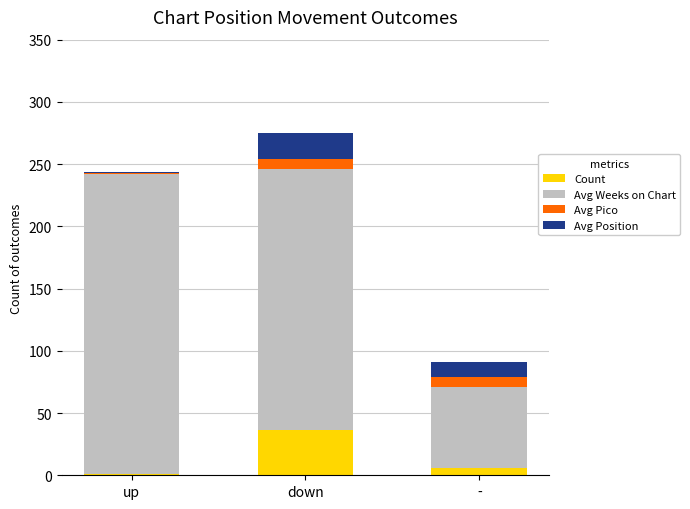

Does the chart contain stacked bars?

Yes